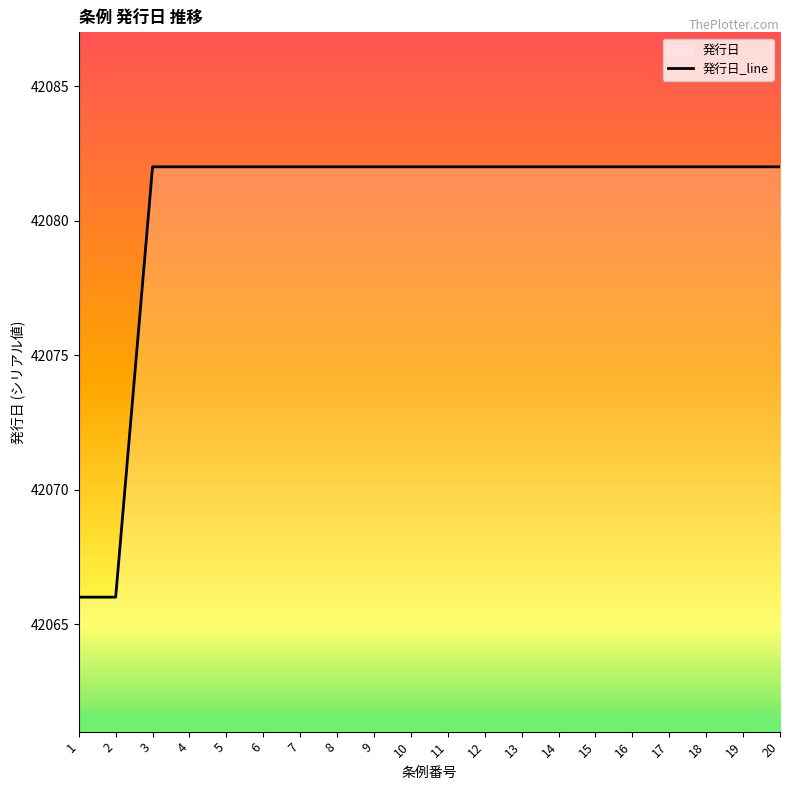

Between 2 and 13, which is larger?

13